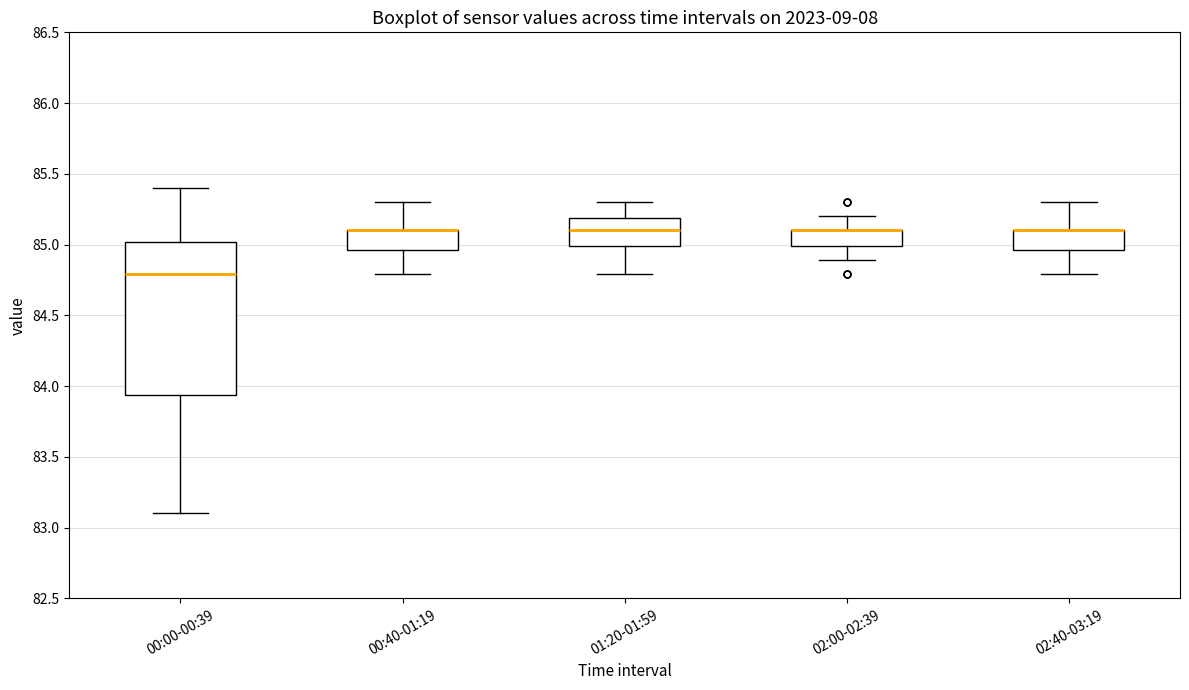

Reading left to right, transcribe this box plot: for each box, give where its median line is, the range the box spans, and where its two whiskers end, as read against the y-axis. The values are not printed on the chart, so give them approximately, as read against the axis.

00:00-00:39: median 84.80, box 83.95 to 85.00, whiskers 83.10 to 85.40
00:40-01:19: median 85.10 (drawn on the box's upper edge), box 84.95 to 85.10, whiskers 84.80 to 85.30
01:20-01:59: median 85.10, box 85.00 to 85.20, whiskers 84.80 to 85.30
02:00-02:39: median 85.10 (drawn on the box's upper edge), box 85.00 to 85.10, whiskers 84.90 to 85.20
02:40-03:19: median 85.10 (drawn on the box's upper edge), box 84.95 to 85.10, whiskers 84.80 to 85.30